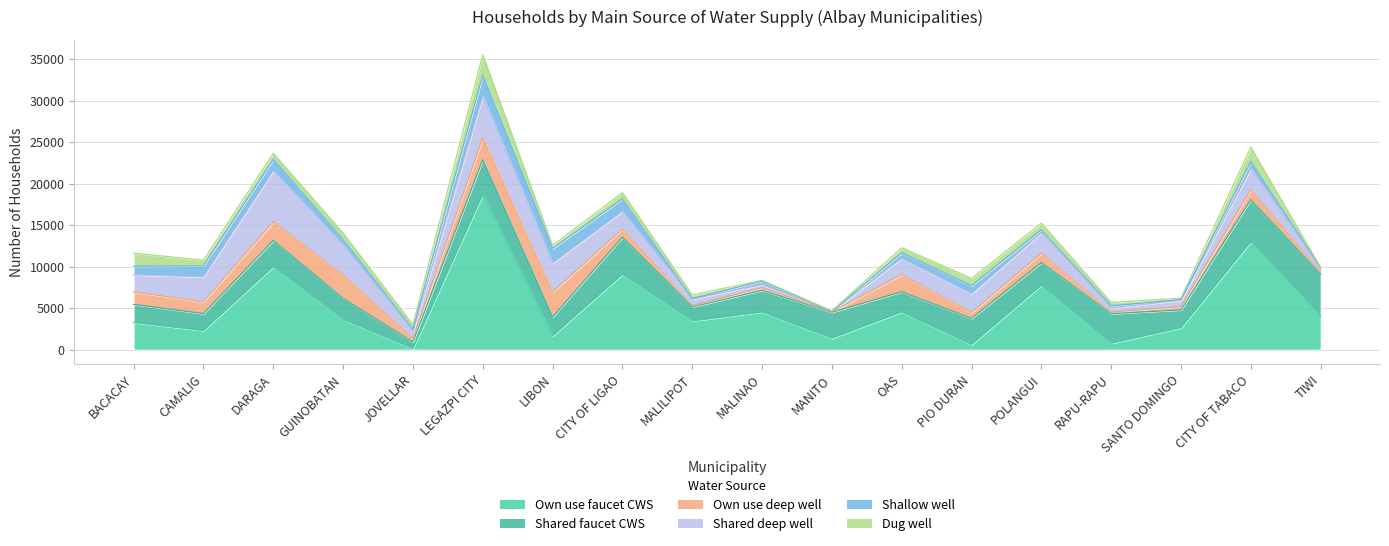

At how many categories does at least one series exceed 17838?

1